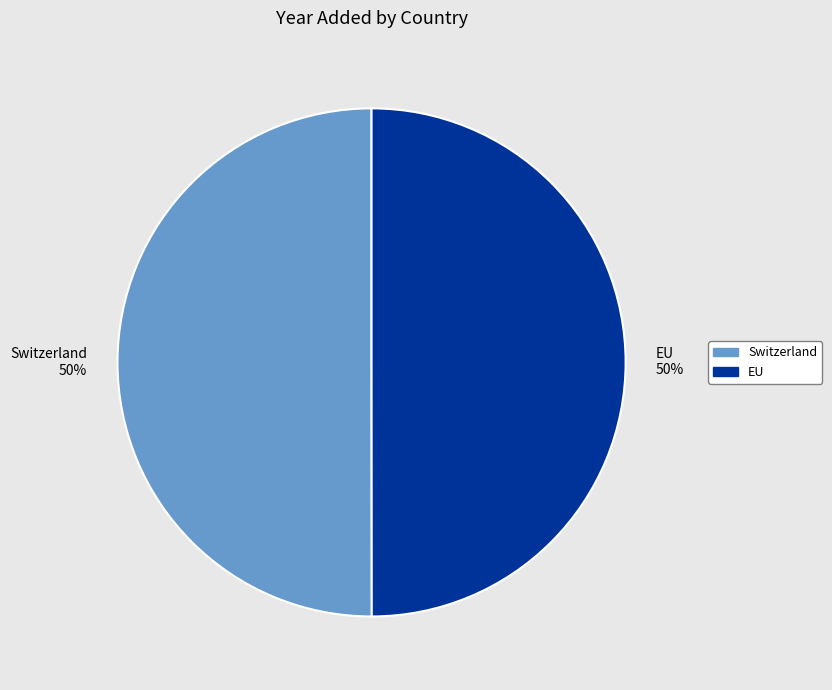

Is the sum of EU and Switzerland greater than half?

Yes